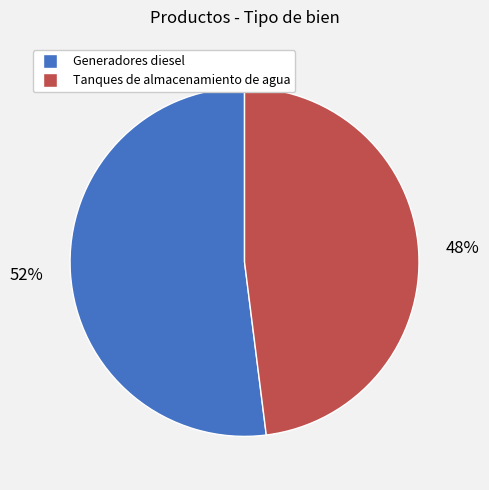

To the nearest percent, what percentage of the pie is Generadores diesel?

52%